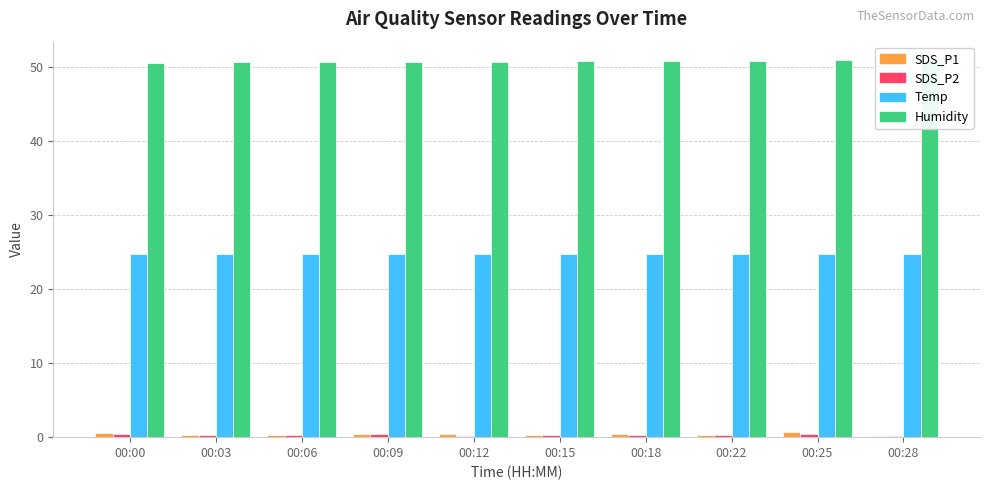

What are all the series names shown in the legend?

SDS_P1, SDS_P2, Temp, Humidity